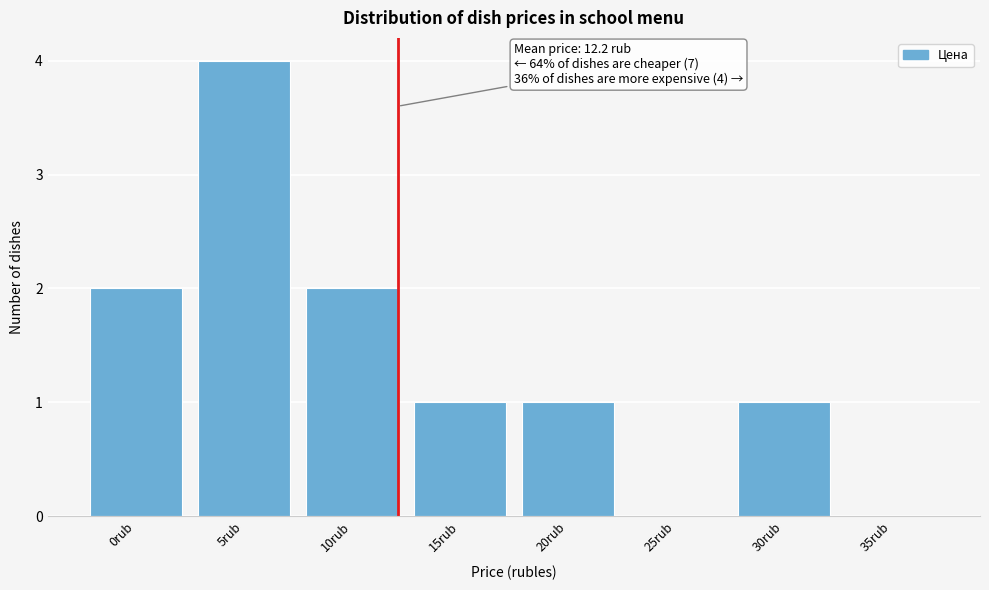

Reading left to right, extract all data points from this chart.

0rub=2	5rub=4	10rub=2	15rub=1	20rub=1	25rub=0	30rub=1	35rub=0